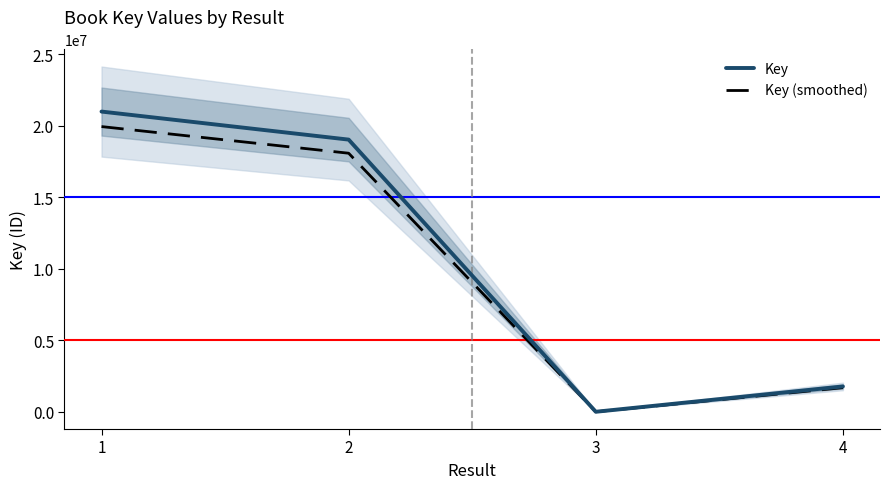

Where is Key nearest to the value 10498553?

2